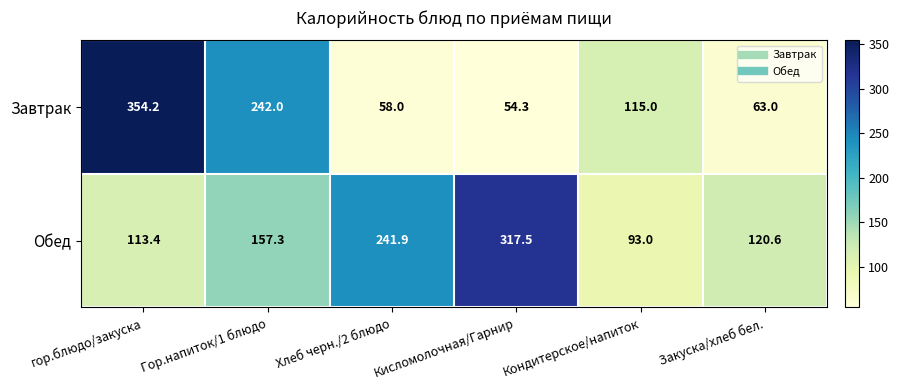

What value does the Обед series have at Кондитерское/напиток?

93.0